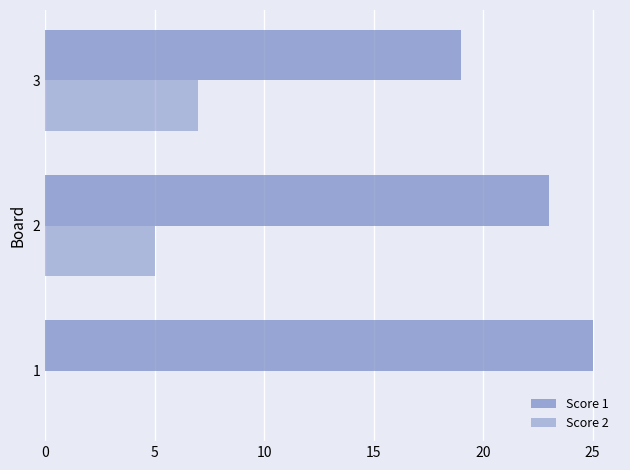

At how many categories does at least one series exceed 5?

3